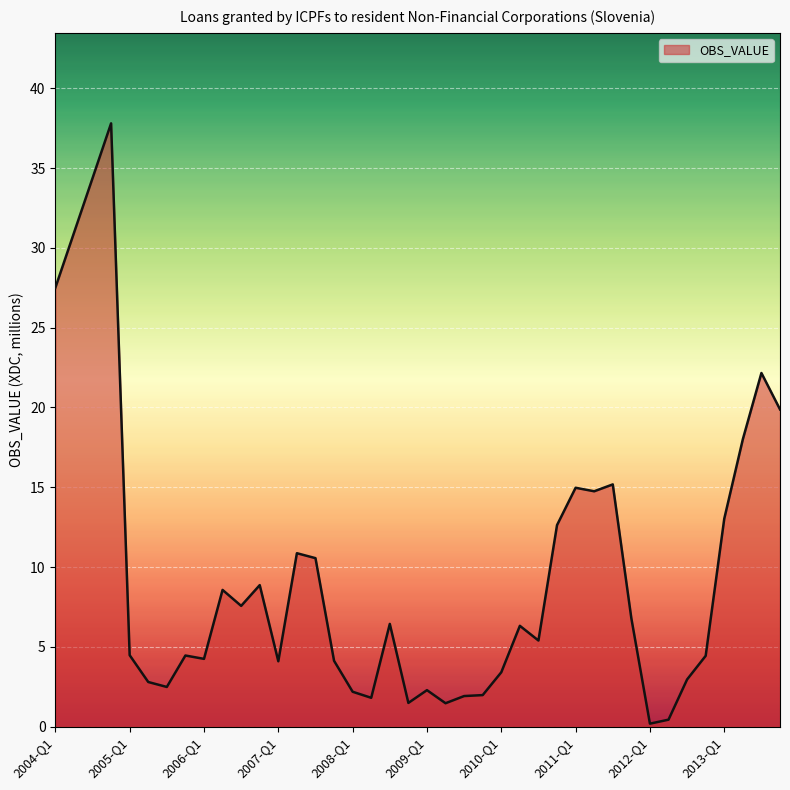

What is the greatest value displayed?

37.8